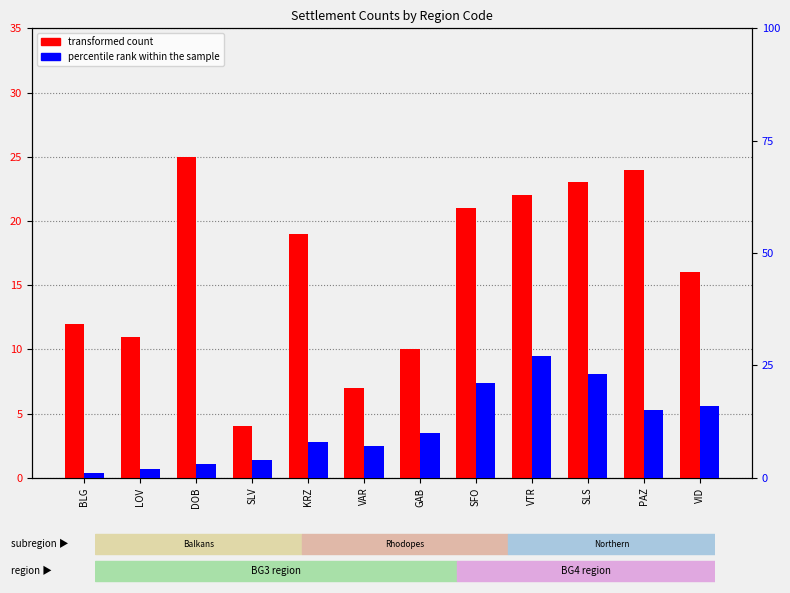

Which label corresponds to the largest value in the chart?

VTR